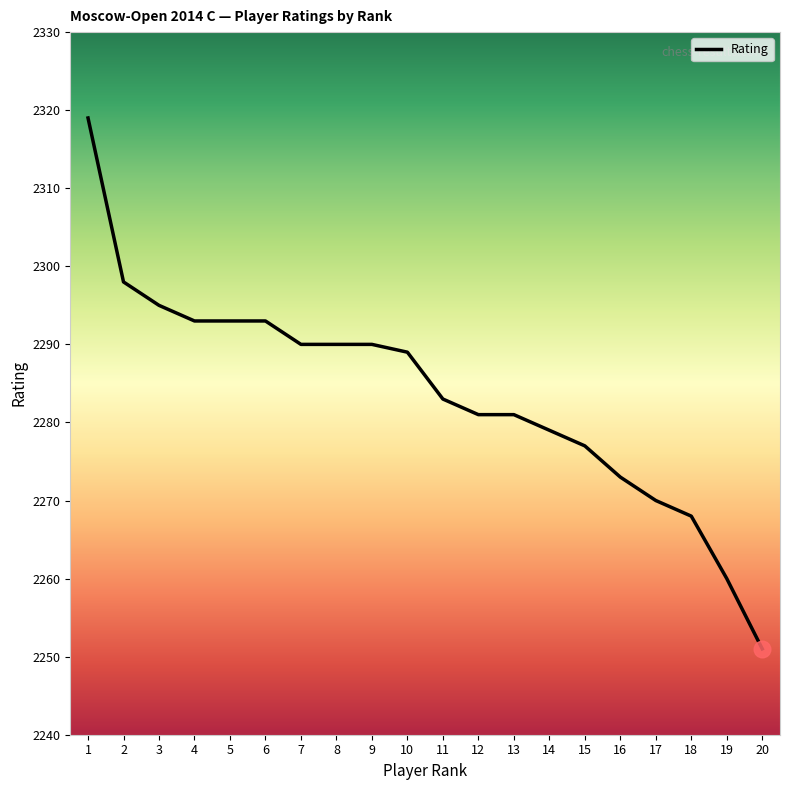

How many categories are shown in the chart?

20